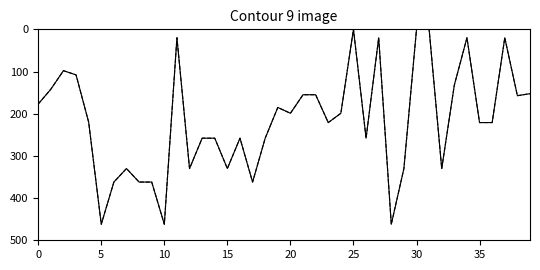

Does the chart display data point markers on the line(s)?

No